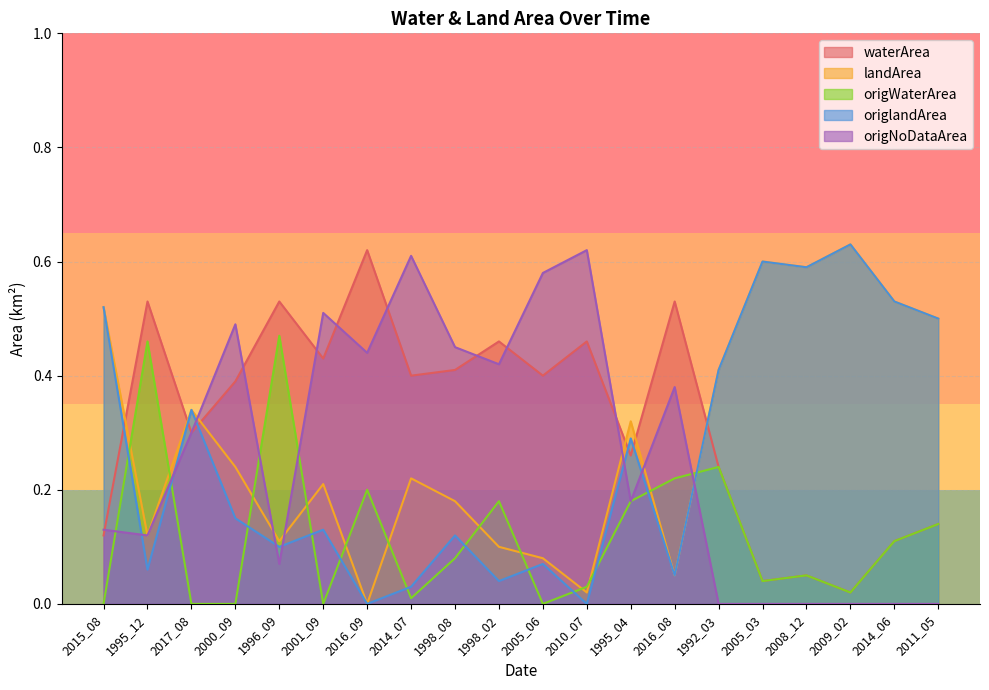

At which label does origWaterArea reach its peak?

1996_09